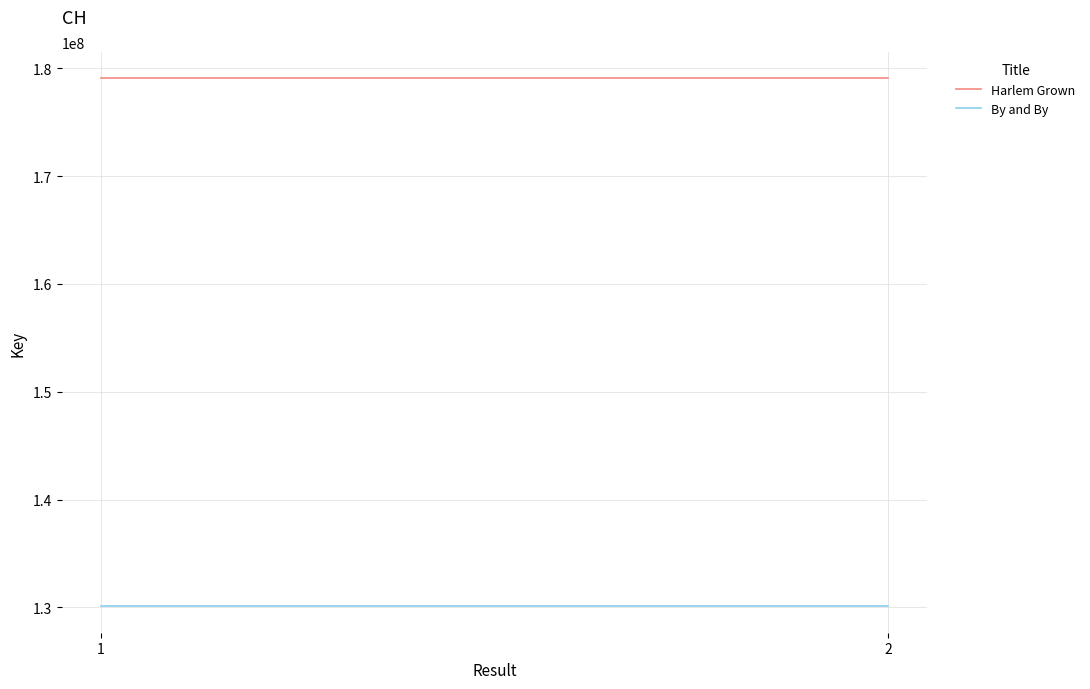

Rank the categories by Harlem Grown value from highest to lowest.

1, 2